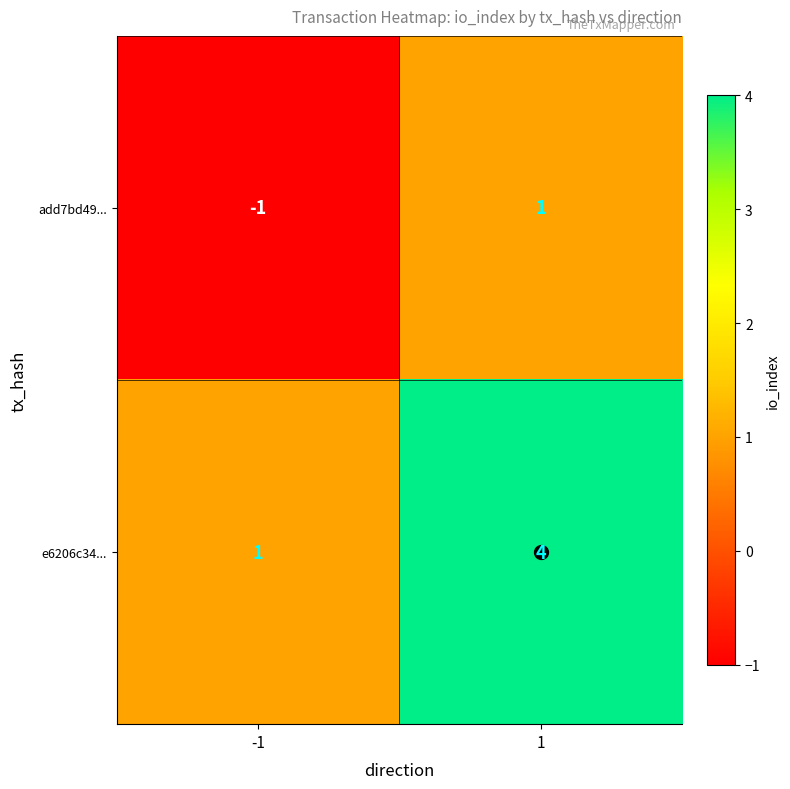

Which category has the highest value across all series?

1